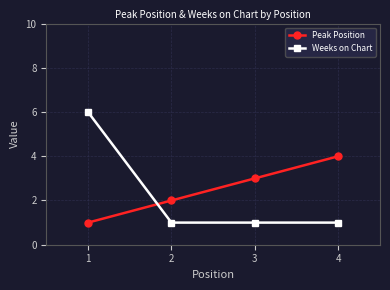

What is the difference between the highest and lowest values at 1?

5